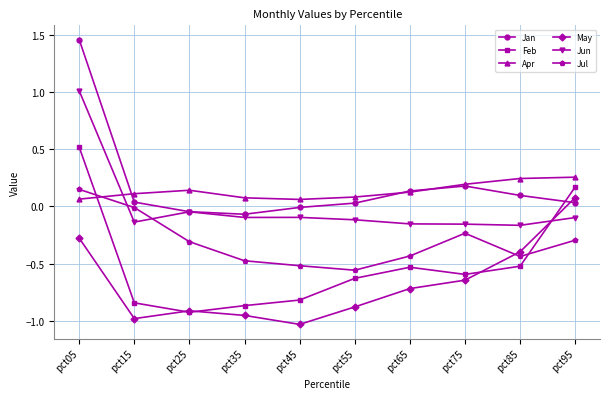

Where is the first local minimum for Feb?

pct25